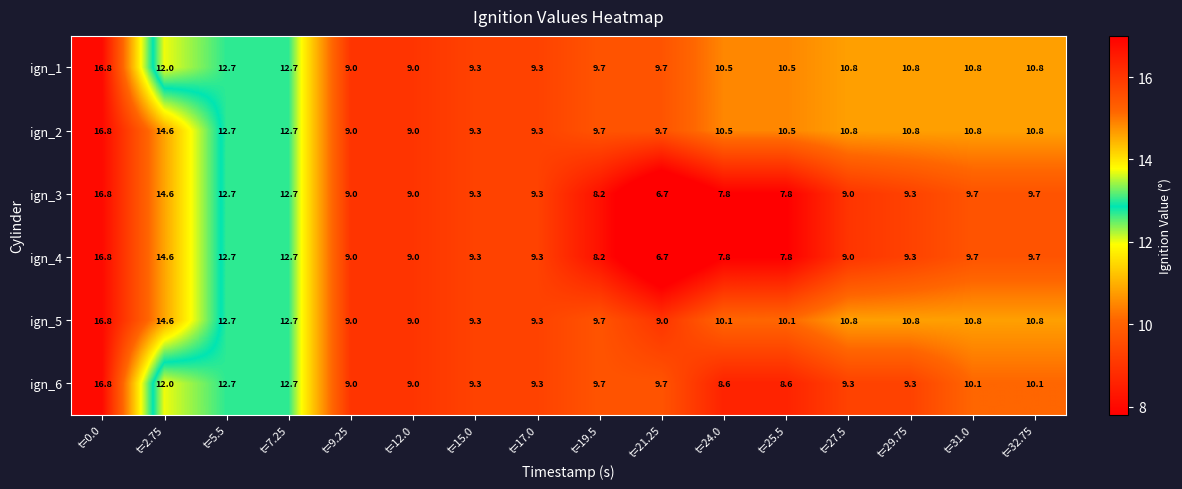

What is the difference between the highest and lowest values at t=25.5?

2.7